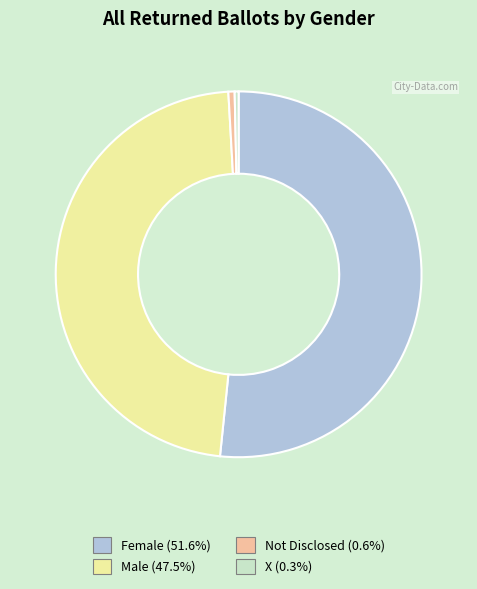

Is there any slice that represents more than half of the pie?

Yes